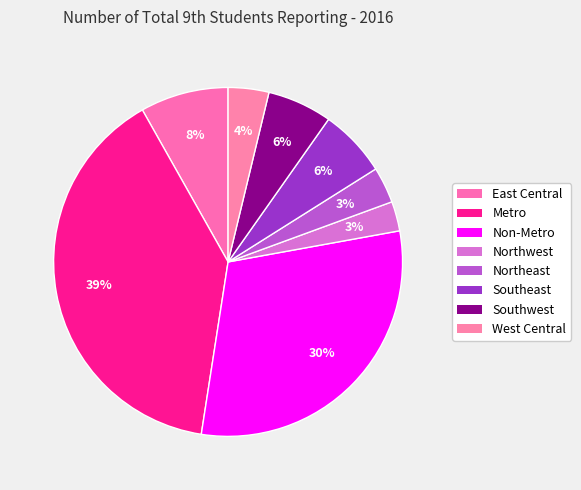

To the nearest percent, what is the combined percentage of Northwest and East Central?

11%